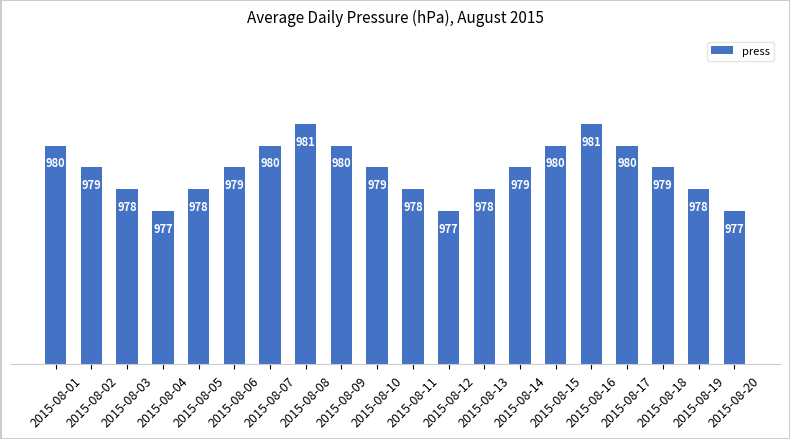

Are the bars horizontal?

No